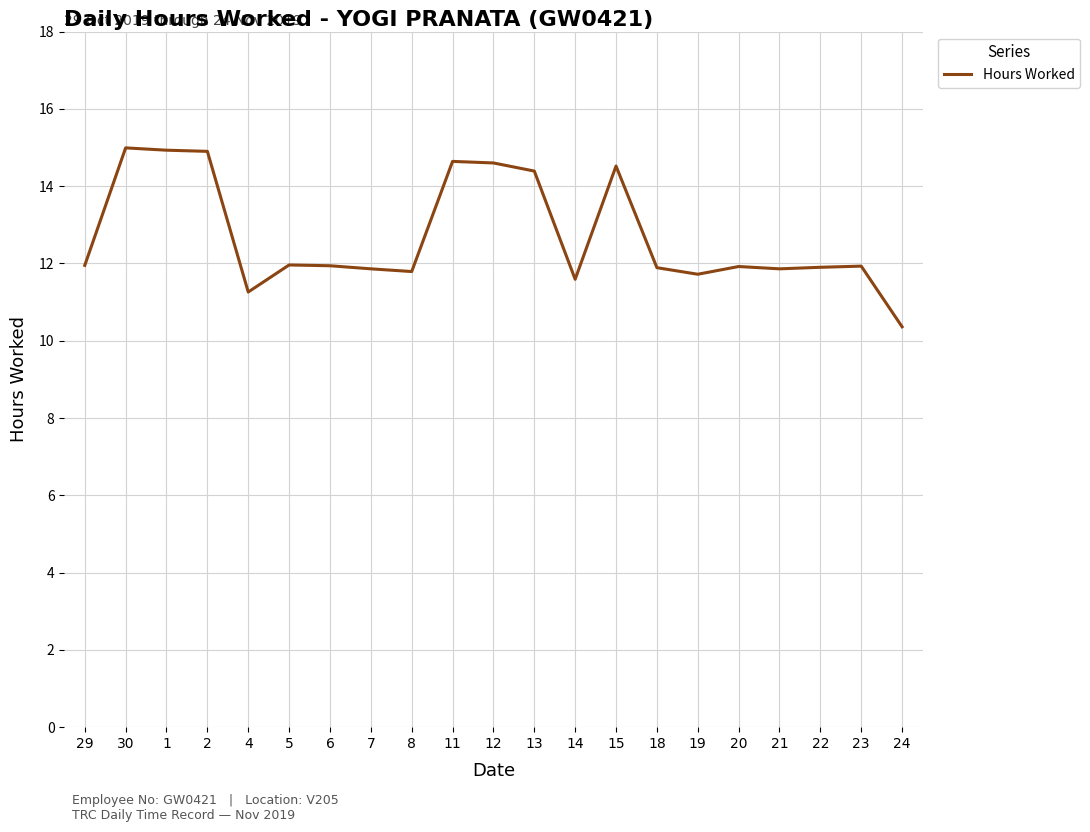

The value at 29 is 11.9. True or false?

True